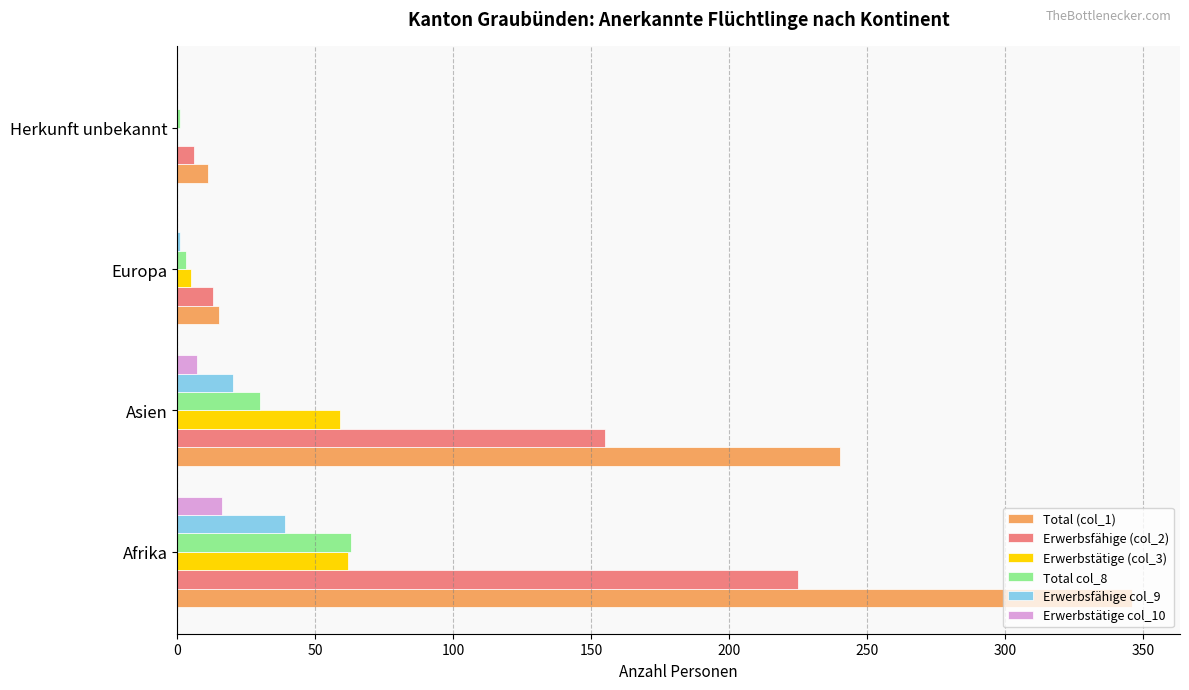

The value of Erwerbsfähige col_9 at Herkunft unbekannt is 18. True or false?

False